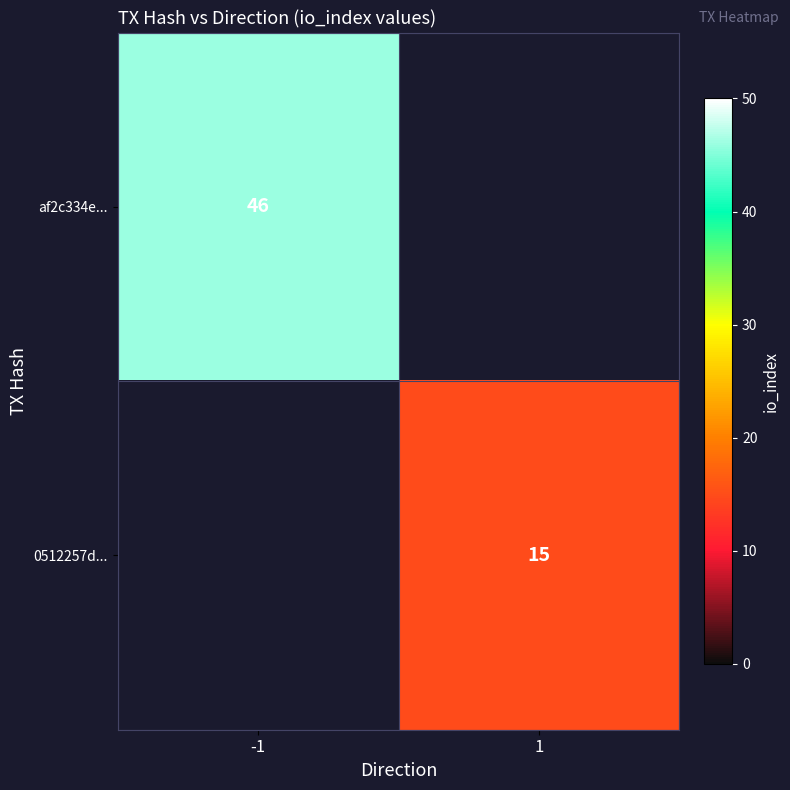

The value of af2c334e... at -1 is 46. True or false?

True